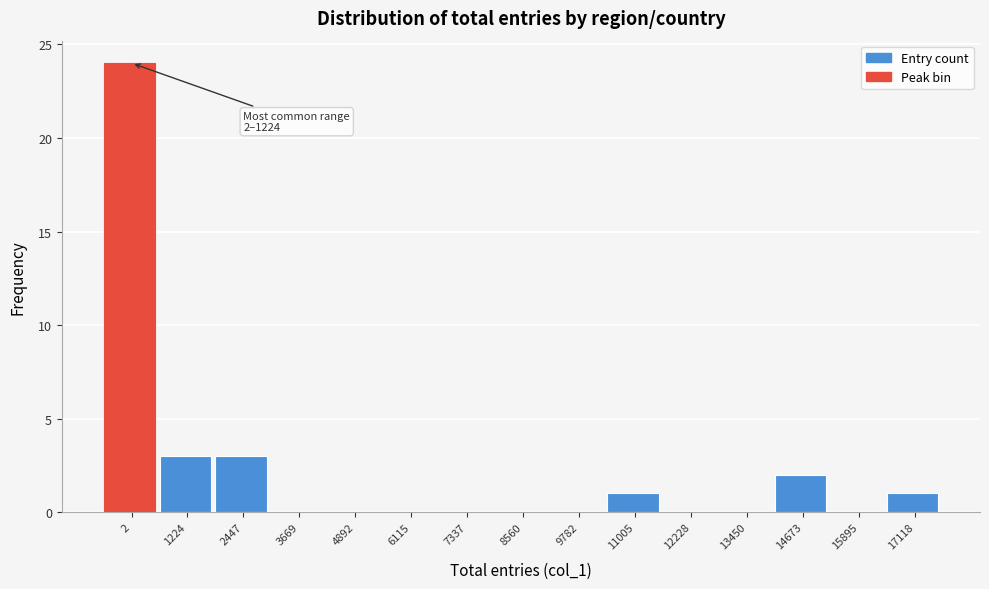

Reading right to left, what are all the values shown in this chart?

17118=1	15895=0	14673=2	13450=0	12228=0	11005=1	9782=0	8560=0	7337=0	6115=0	4892=0	3669=0	2447=3	1224=3	2=24